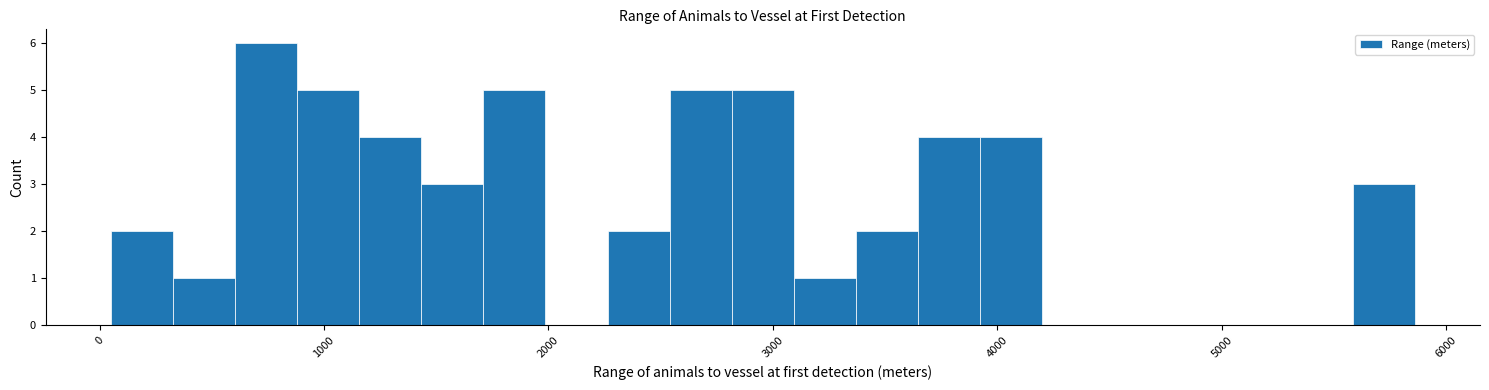

Around what value on the x-axis is the tallest bar? Give the approximate position of its centre, as read against the axis.

700